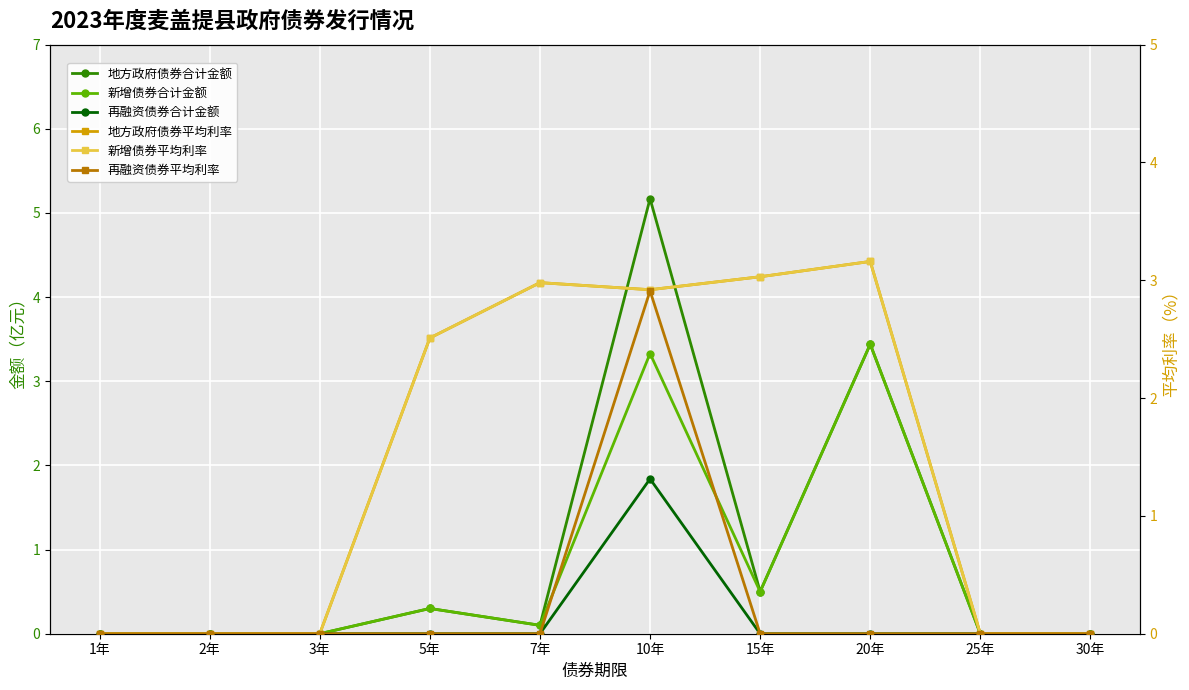

Reading left to right, list all the values displayed in this chart.

地方政府债券合计金额: 0.0	0.0	0.0	0.3	0.1	5.2	0.5	3.4	0.0	0.0
新增债券合计金额: 0.0	0.0	0.0	0.3	0.1	3.3	0.5	3.4	0.0	0.0
再融资债券合计金额: 0.0	0.0	0.0	0.0	0.0	1.8	0.0	0.0	0.0	0.0
地方政府债券平均利率: 0.0	0.0	0.0	2.5	3.0	2.9	3.0	3.2	0.0	0.0
新增债券平均利率: 0.0	0.0	0.0	2.5	3.0	2.9	3.0	3.2	0.0	0.0
再融资债券平均利率: 0.0	0.0	0.0	0.0	0.0	2.9	0.0	0.0	0.0	0.0